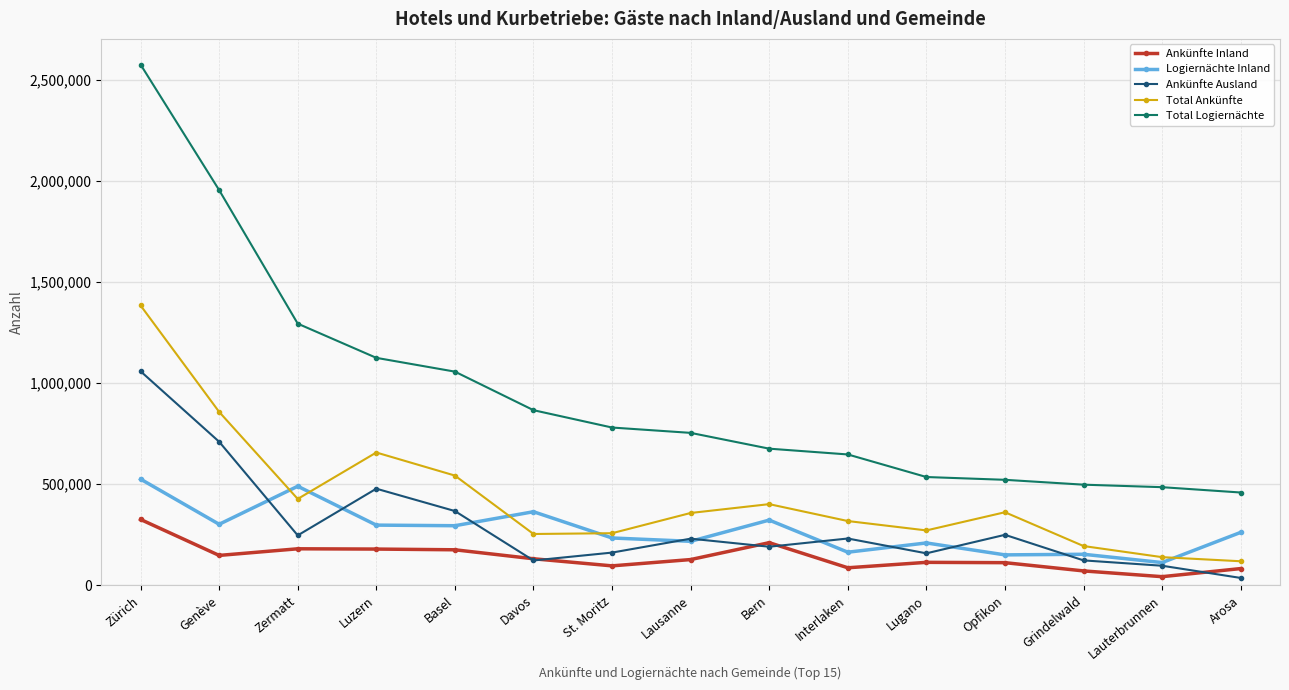

At which category is the sum across all series the highest?

Zürich